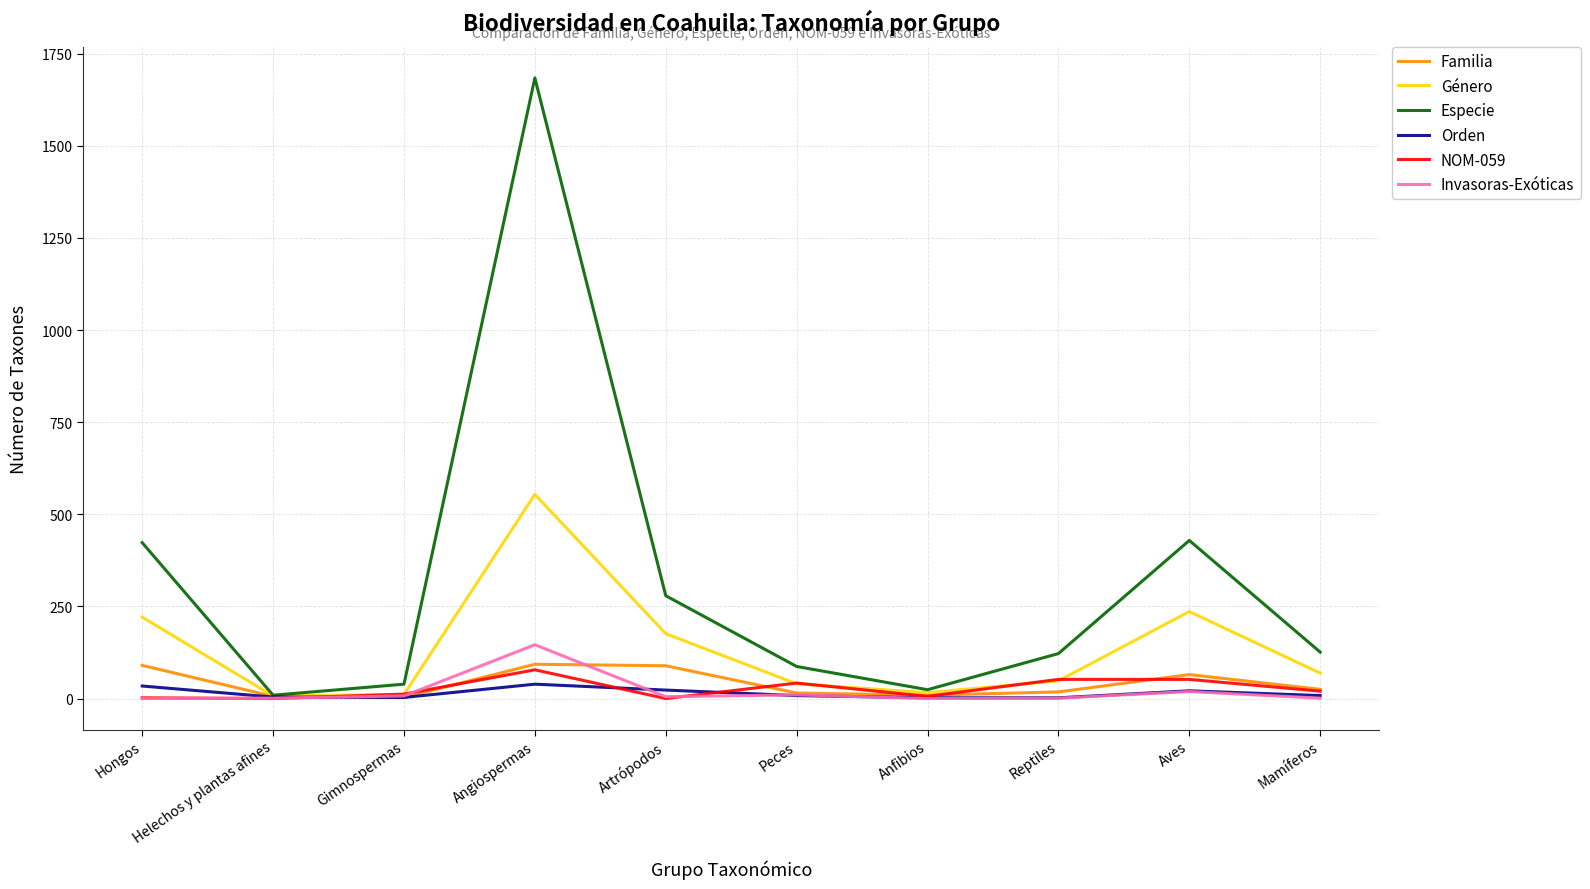

The value of Invasoras-Exóticas at Hongos is 0. True or false?

True